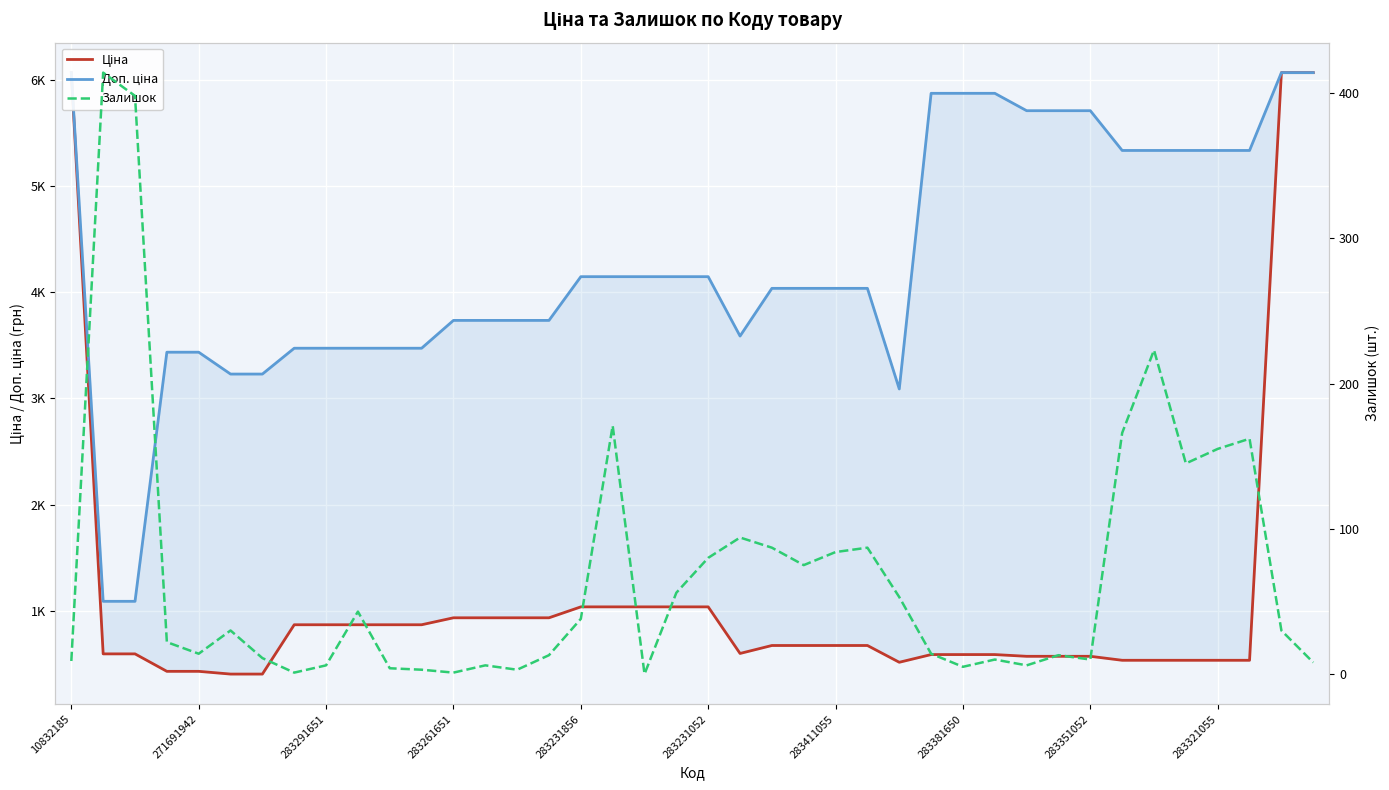

Which series has the largest total across all categories?

Доп. ціна